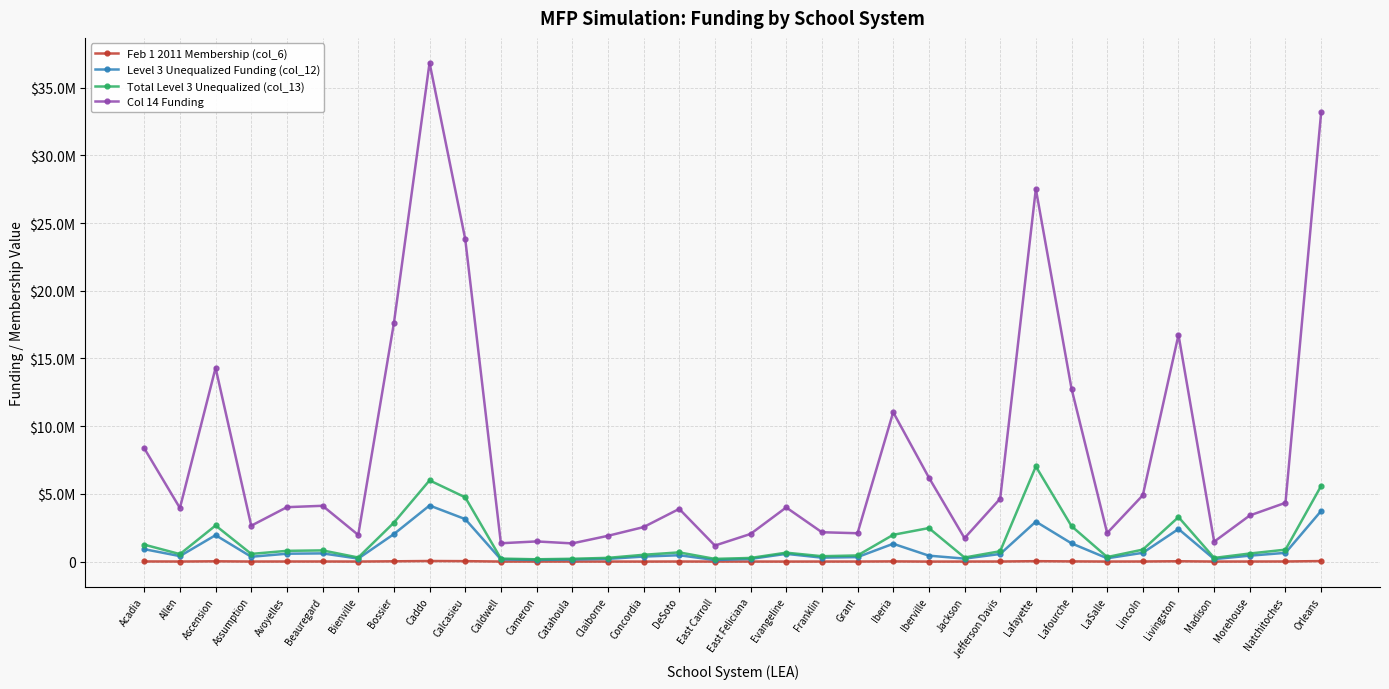

At how many categories does at least one series exceed 17298175?

5